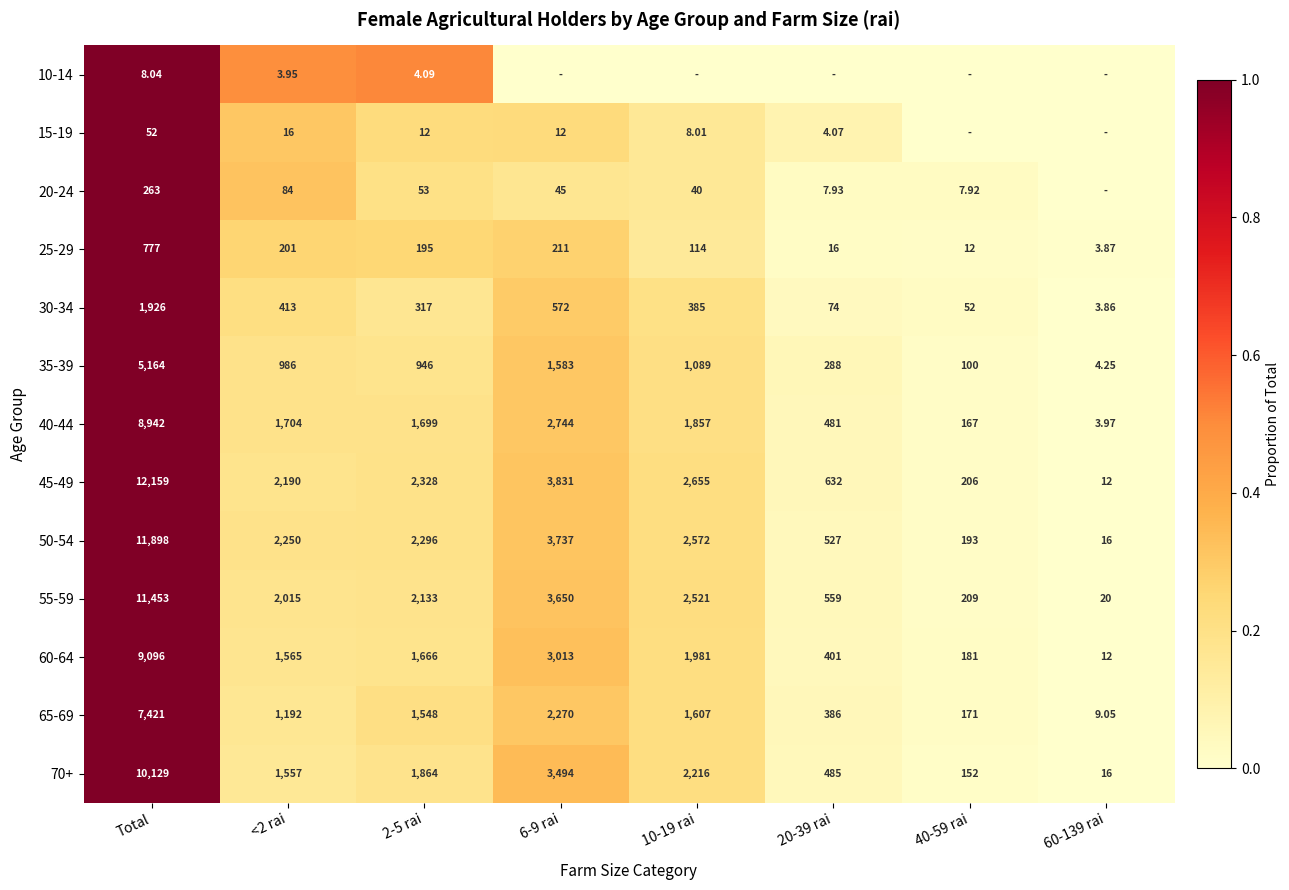

Is the value of 65-69 at 20-39 rai greater than the value of 55-59 at 2-5 rai?

No